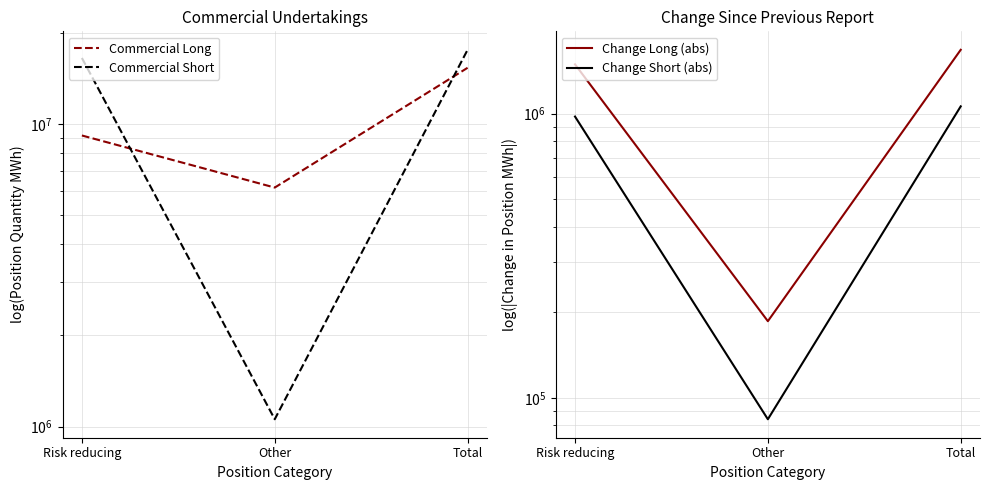

Which has a higher value, Other or Total?

Total